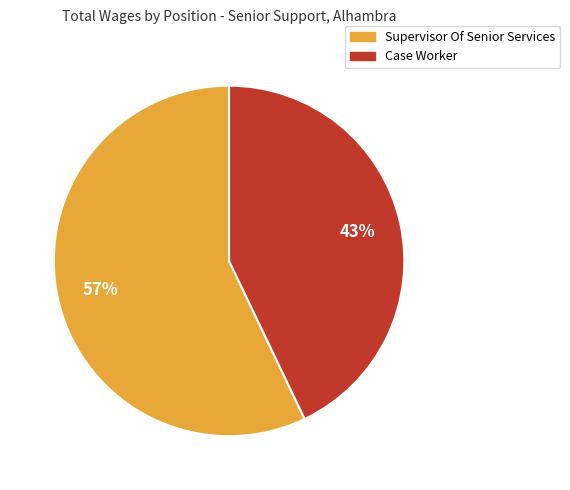

Count the number of slices in the pie.

2